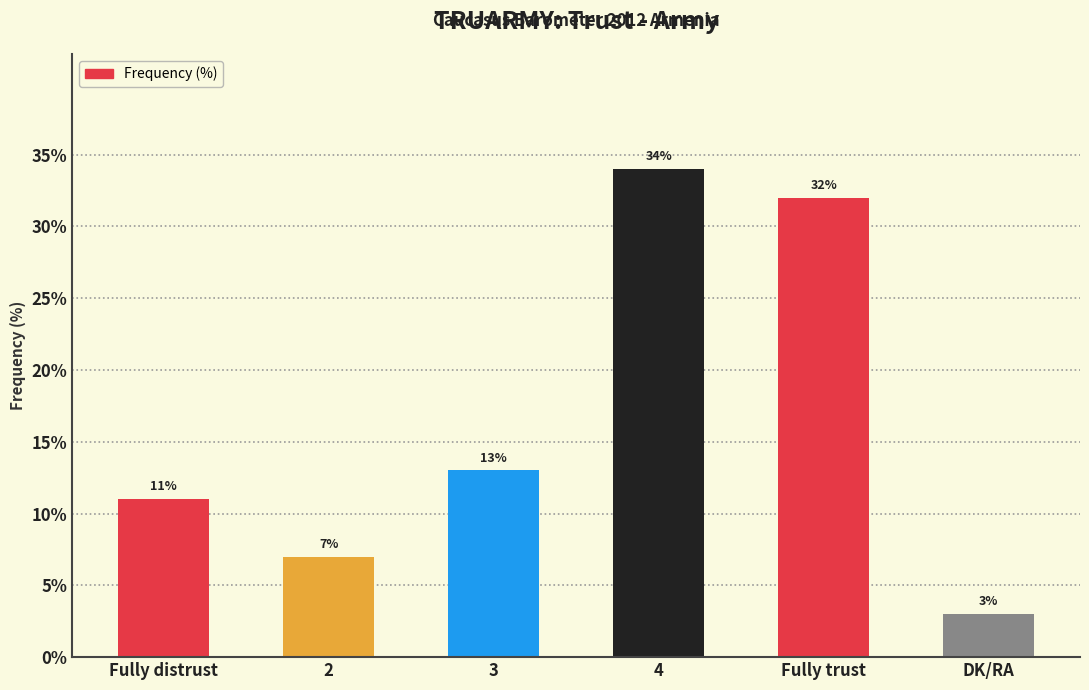

What is the sum of all values?

100